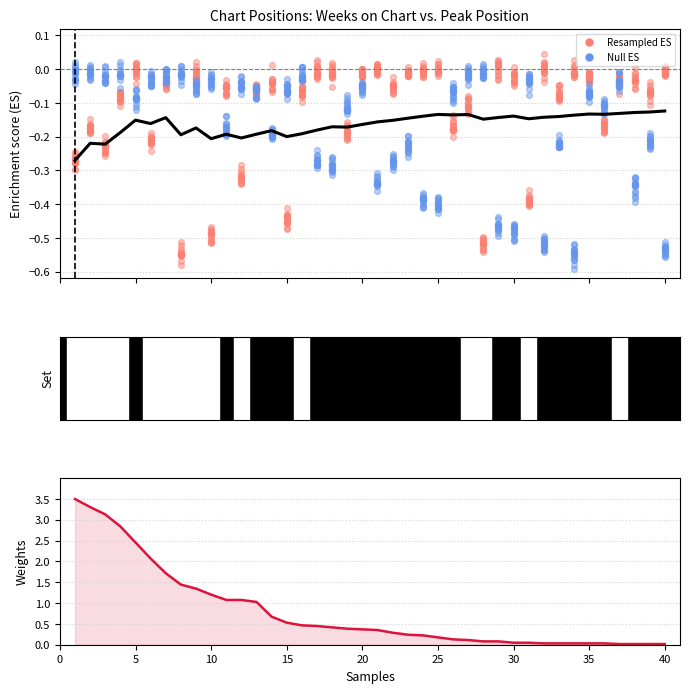

Which series has the largest Y range (max minus min)?

Weeks on Chart (weights)